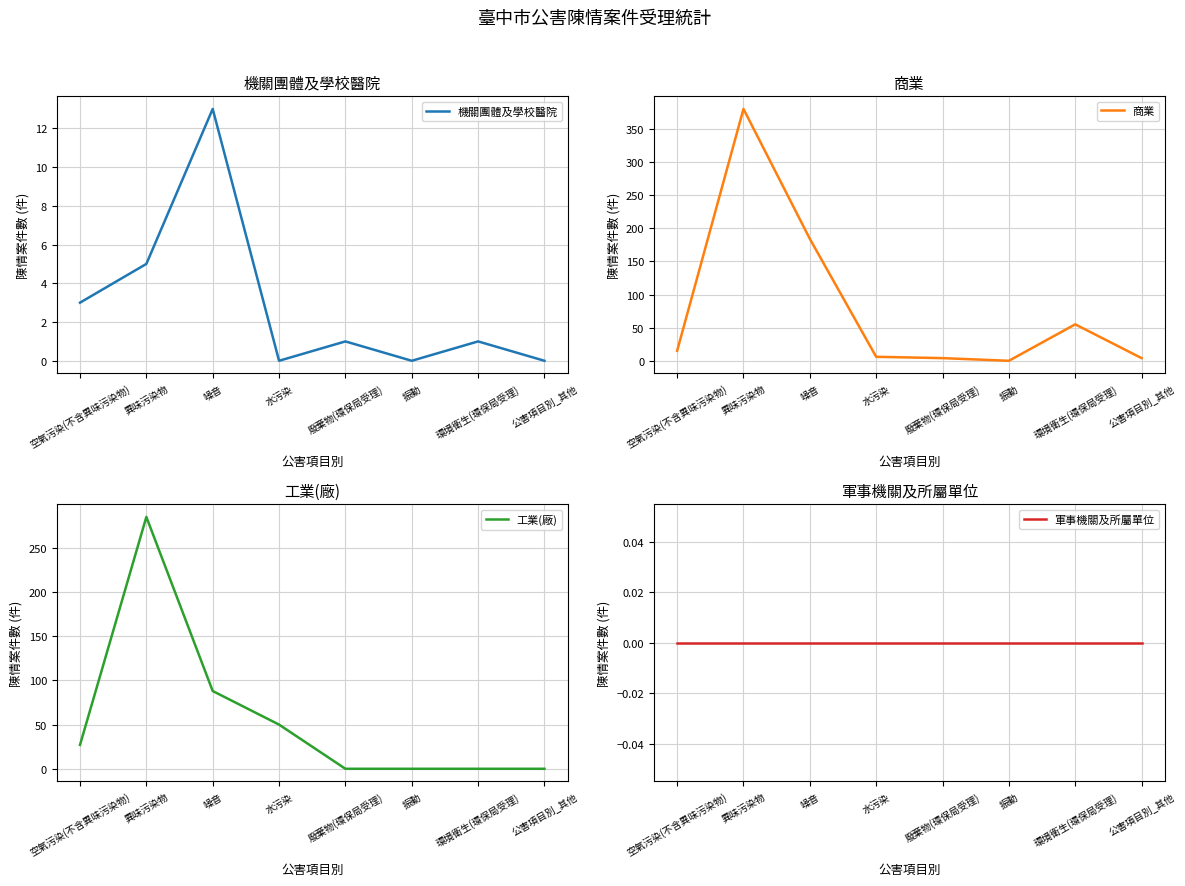

At which category does 機關團體及學校醫院 reach its first local valley?

水污染